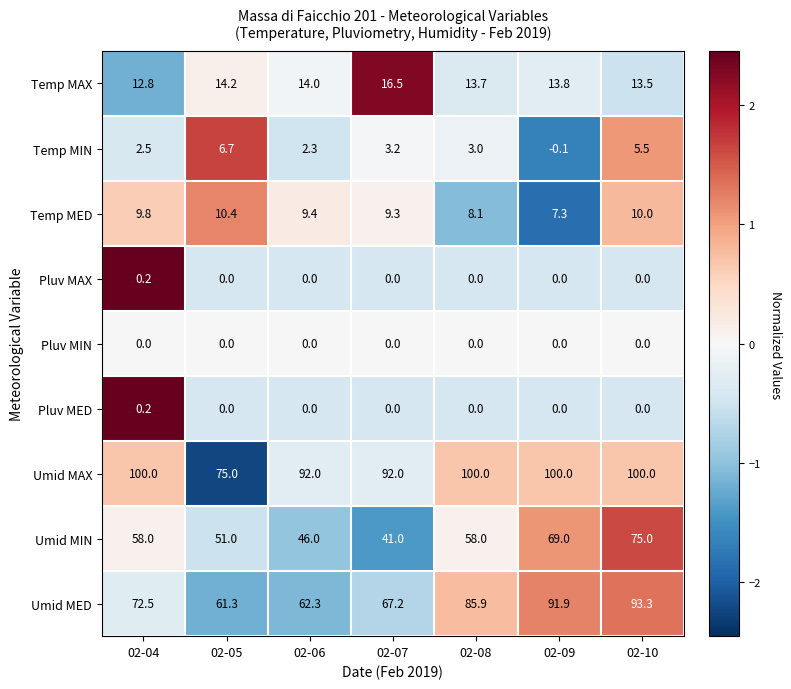

What is the minimum value for Temp MAX?

12.8